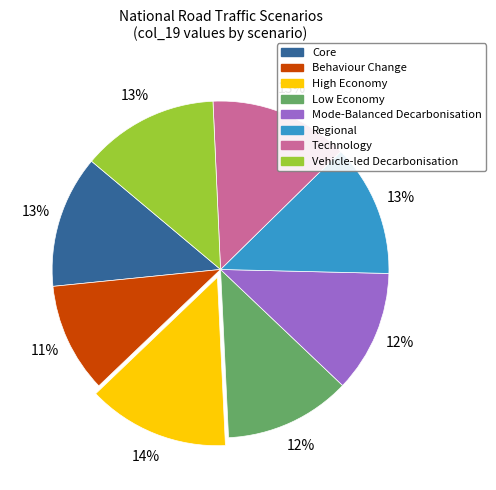

What is the ratio of the value at Core to the value at Technology?

1.0